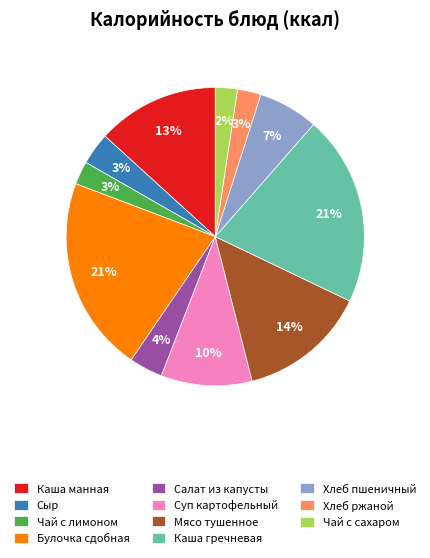

How many segments does this pie chart have?

11